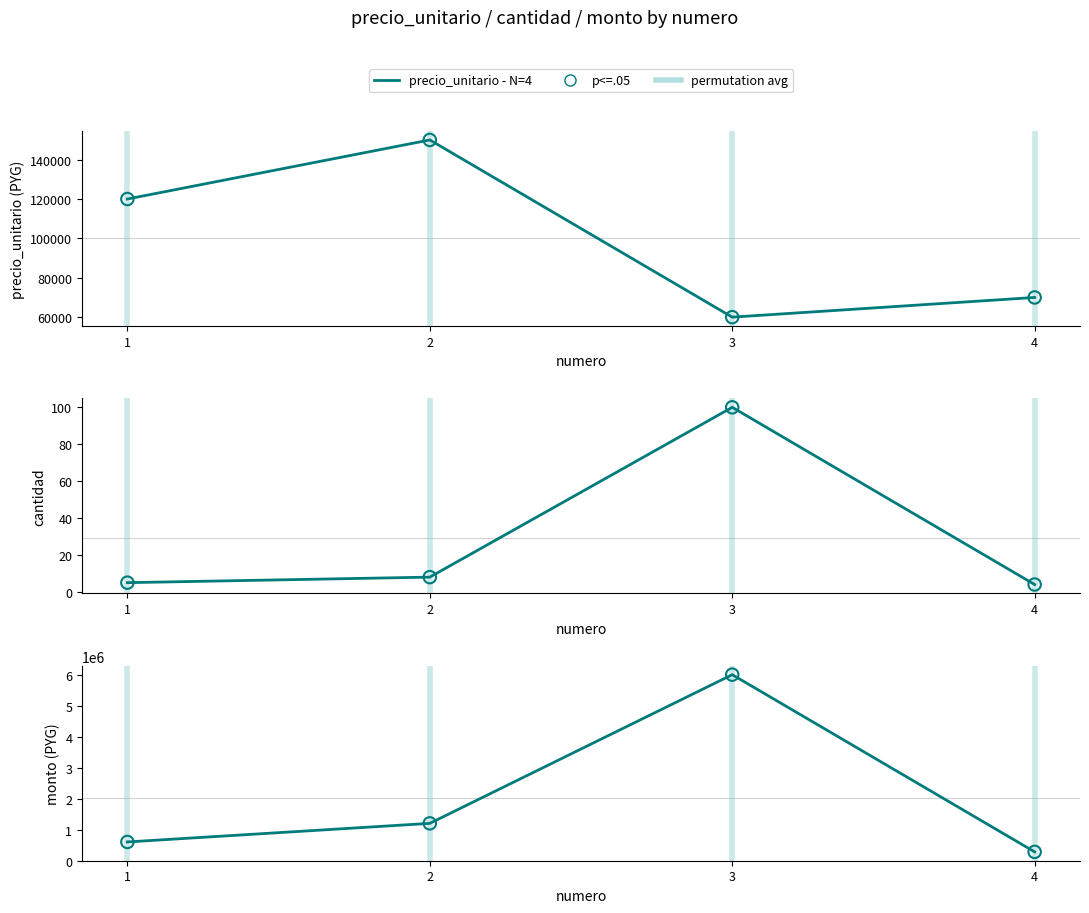

Which series has the largest total across all categories?

monto